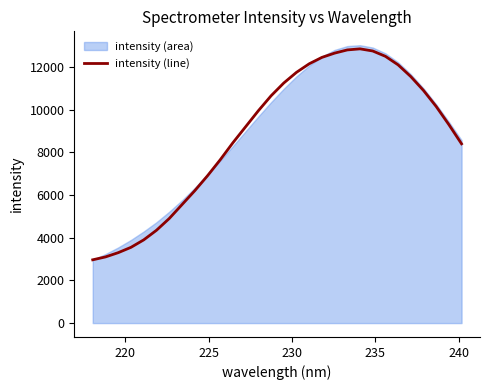

What is the value of the 23rd point from the left?

12750.0